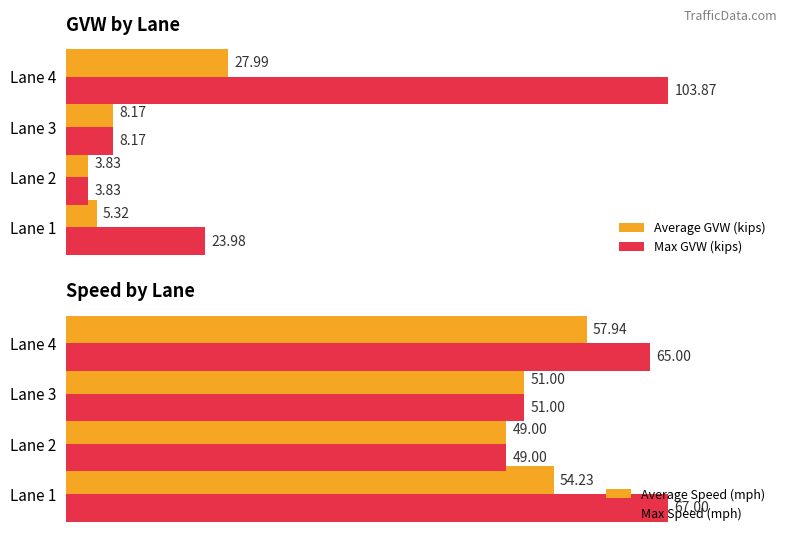

Is the value of Max Speed (mph) at Lane 3 greater than the value of Average Speed (mph) at Lane 1?

No